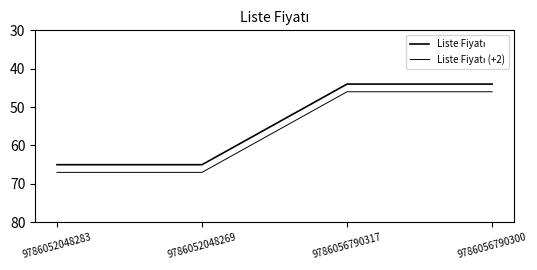

Is this an area chart (filled region under the line)?

No